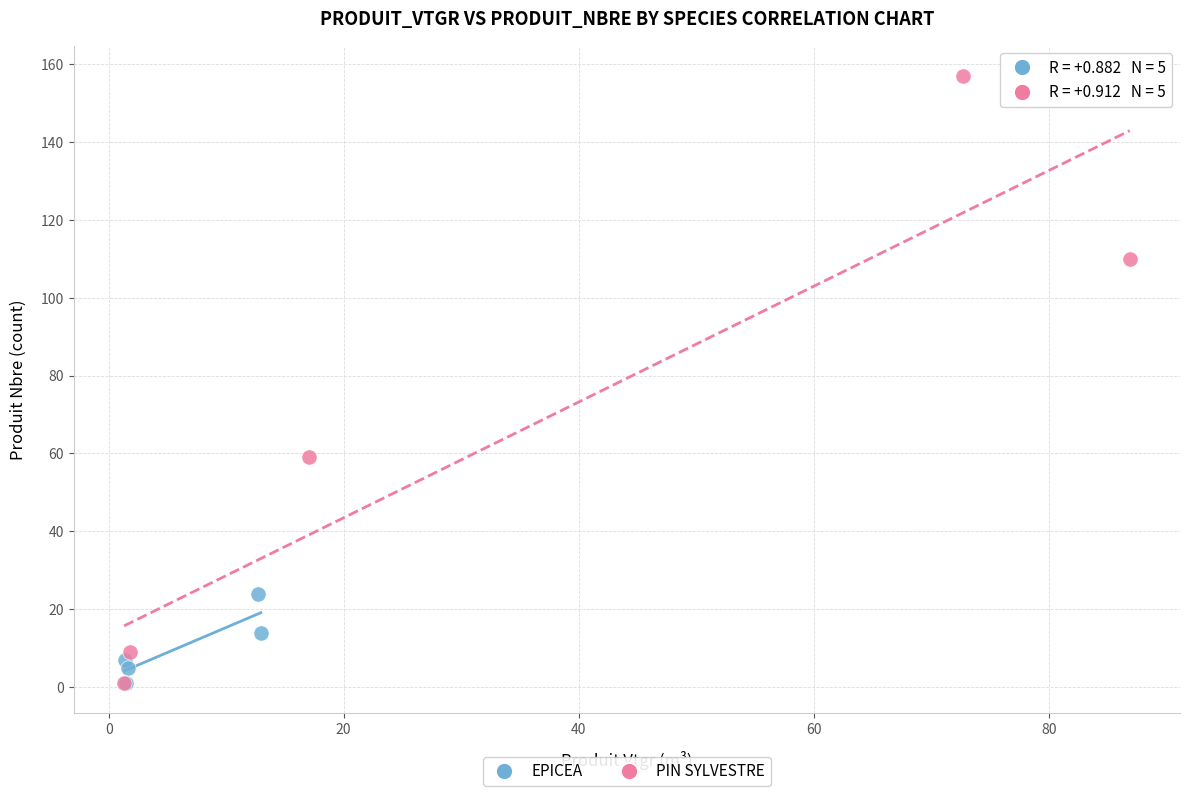

Which series reaches the maximum Y coordinate?

PIN SYLVESTRE